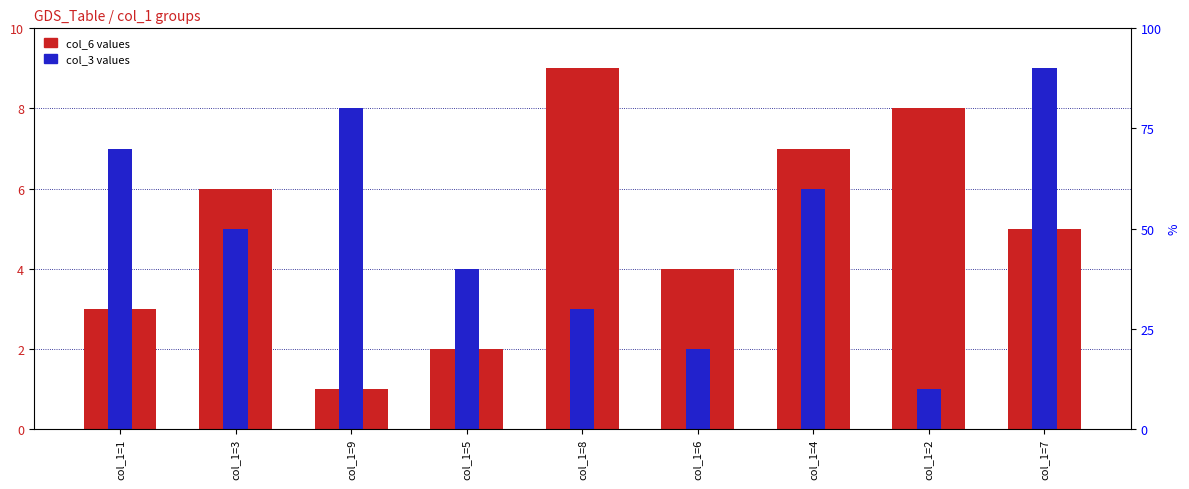

How many bars are there in each group?

2